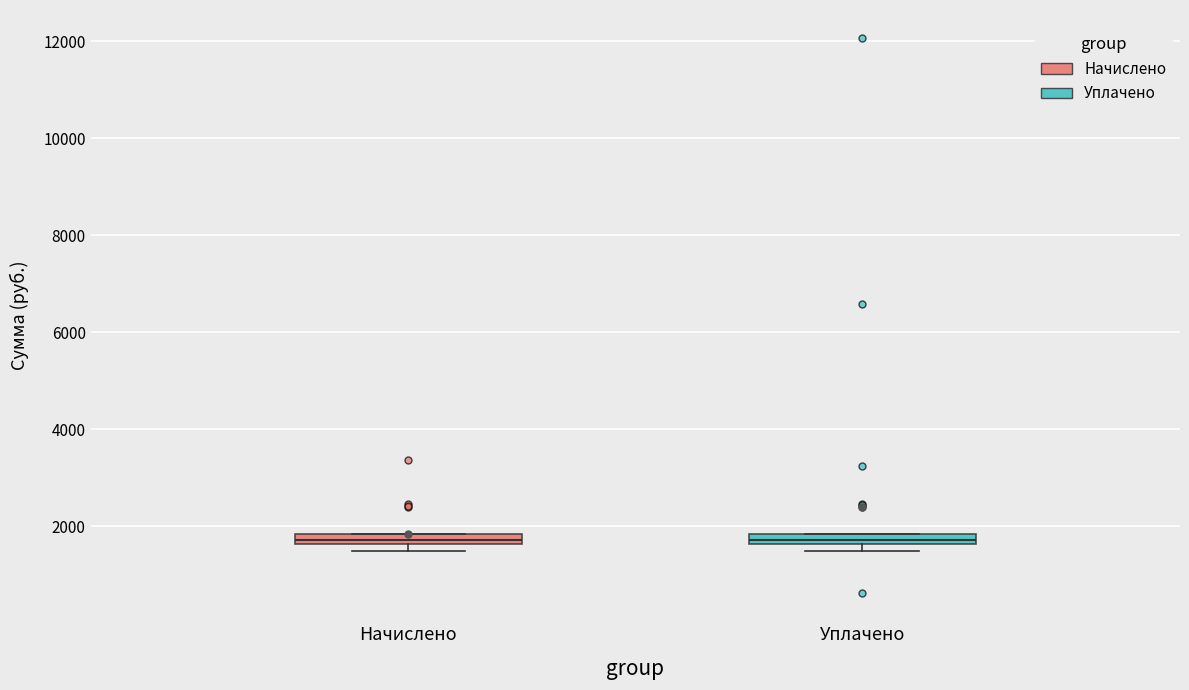

Where is the upper edge of the box for Уплачено on the y-axis? The values are not printed on the chart, so give them approximately, as read against the axis.

1800